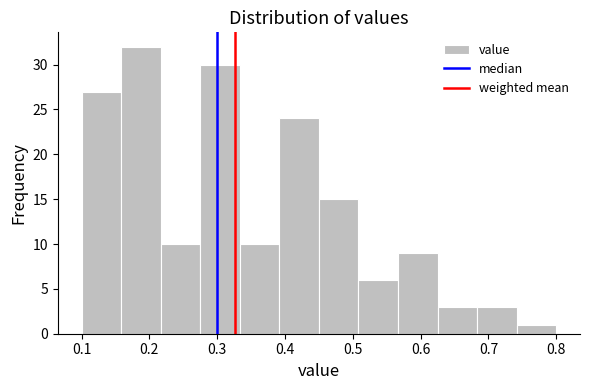

Reading left to right, transcribe this chart: for each bar, give the range it covers on the x-axis and its height. Neither the bar edges nor the heights are printed on the chart, so give them approximately, as read against the axes.

0.10 to 0.16: 27
0.16 to 0.22: 32
0.22 to 0.28: 10
0.28 to 0.33: 30
0.33 to 0.39: 10
0.39 to 0.45: 24
0.45 to 0.51: 15
0.51 to 0.57: 6
0.57 to 0.63: 9
0.63 to 0.68: 3
0.68 to 0.74: 3
0.74 to 0.80: 1